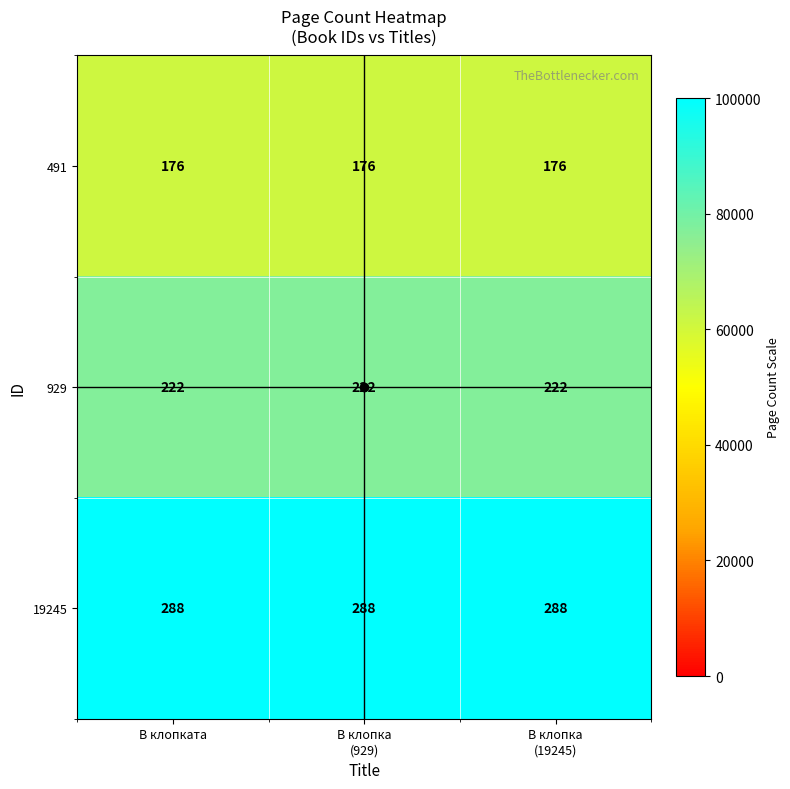

The value of 19245 at В клопката is 288. True or false?

True